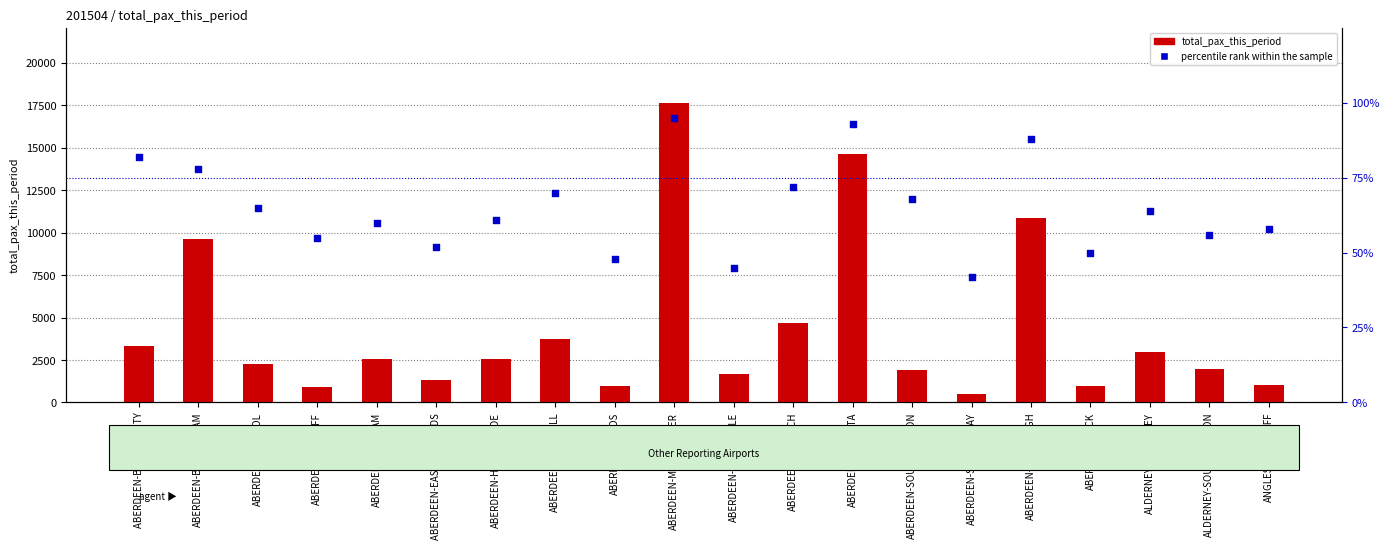

Which series has the widest spread of Y values?

total_pax_this_period